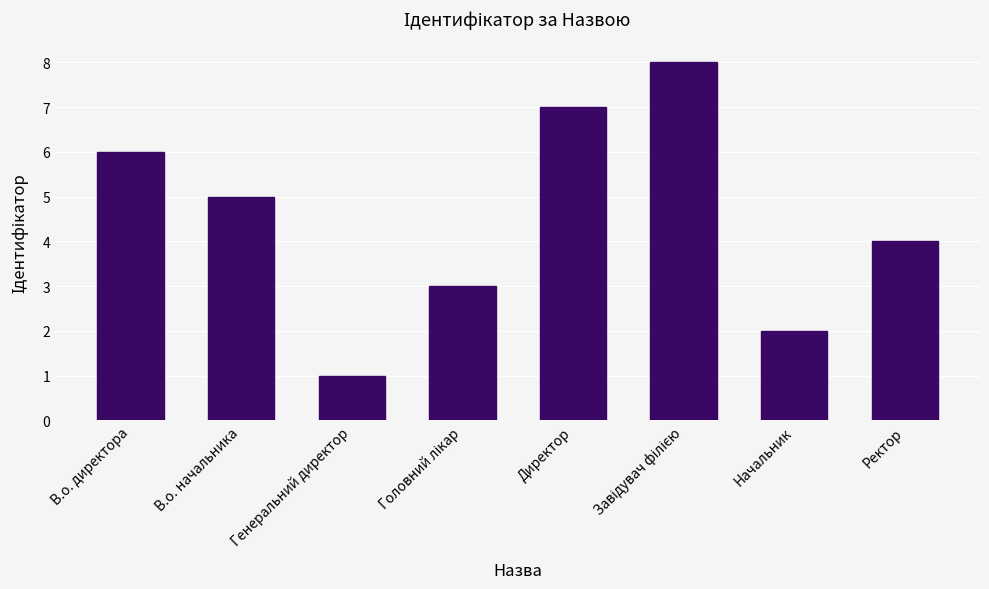

What is the value of the 7th bar from the left?

2